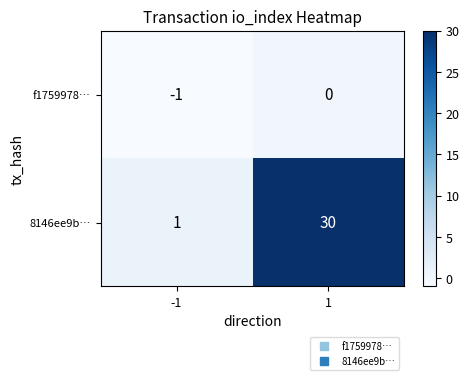

What is the difference between the maximum and minimum values in the 8146ee9b… series?

29